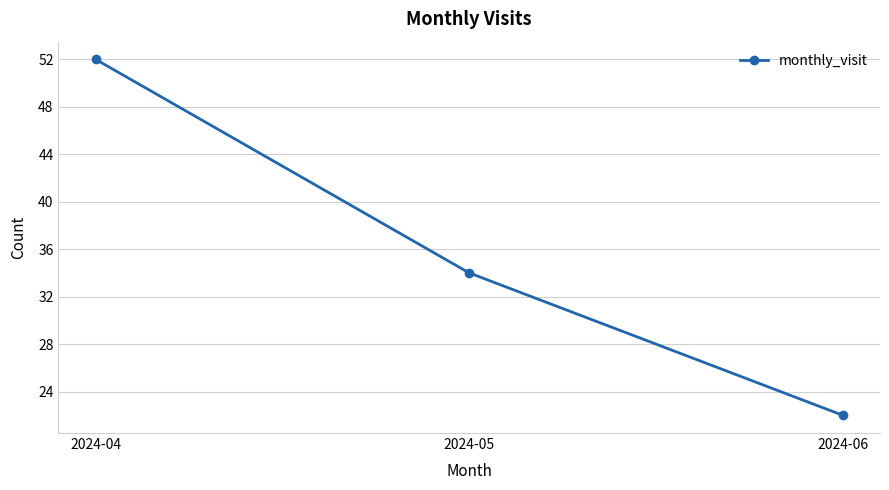

List the labels in order of value, largest first.

2024-04, 2024-05, 2024-06